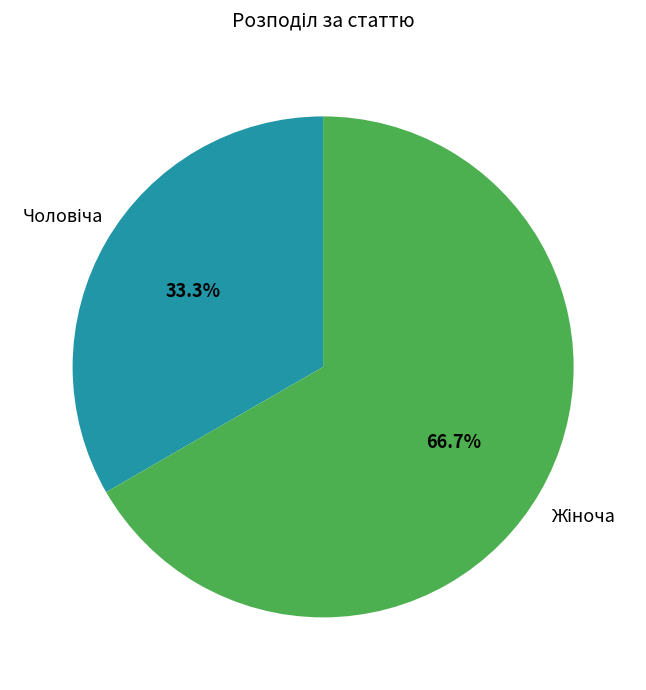

To the nearest percent, what is the difference between the largest and smallest slice percentages?

33%